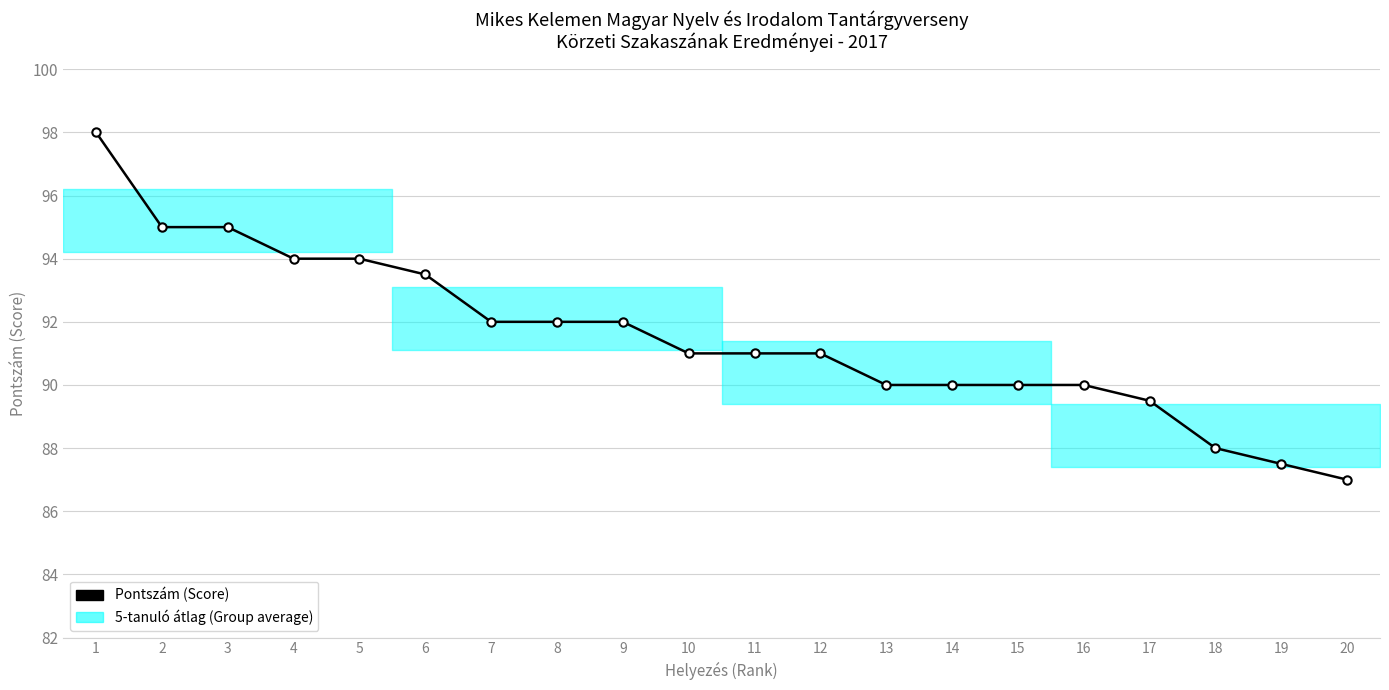

How many distinct data groups are displayed?

1